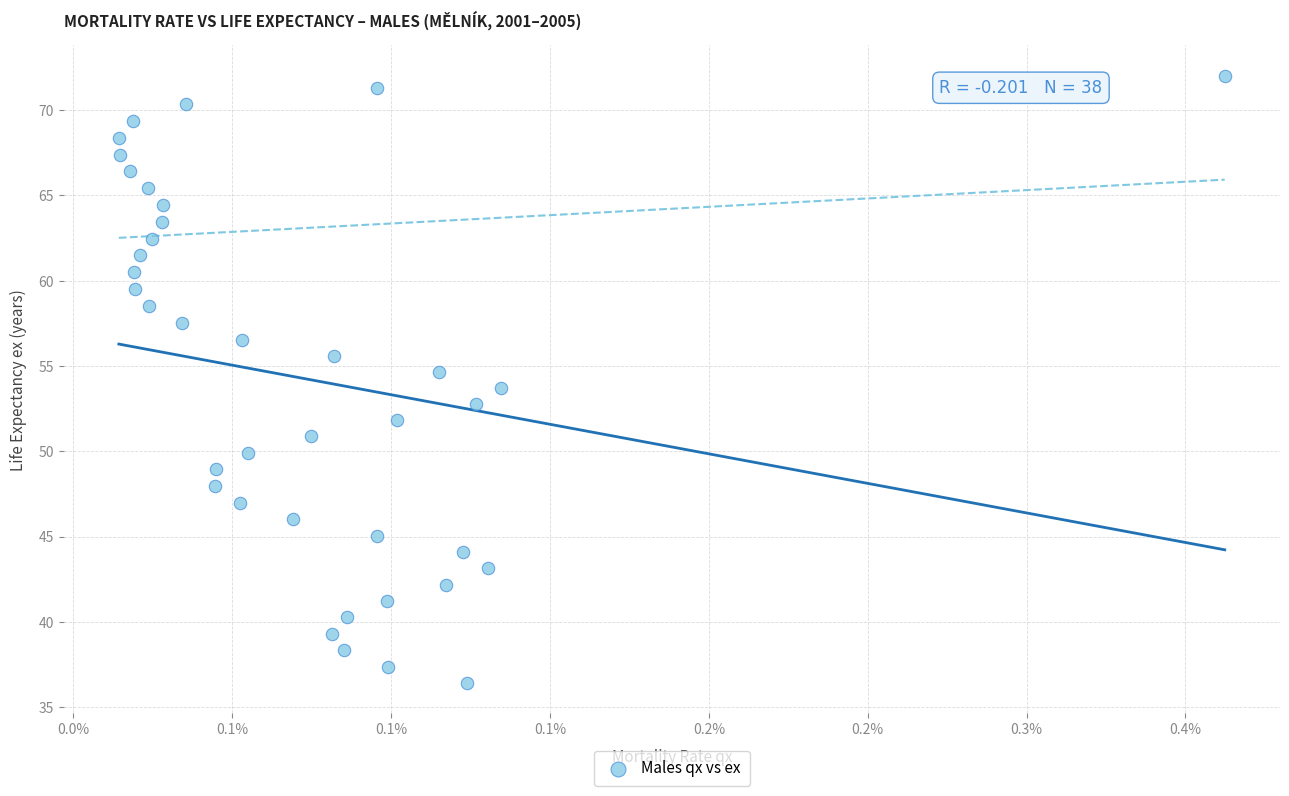

What is the range of Y values (max minus min)?

35.6